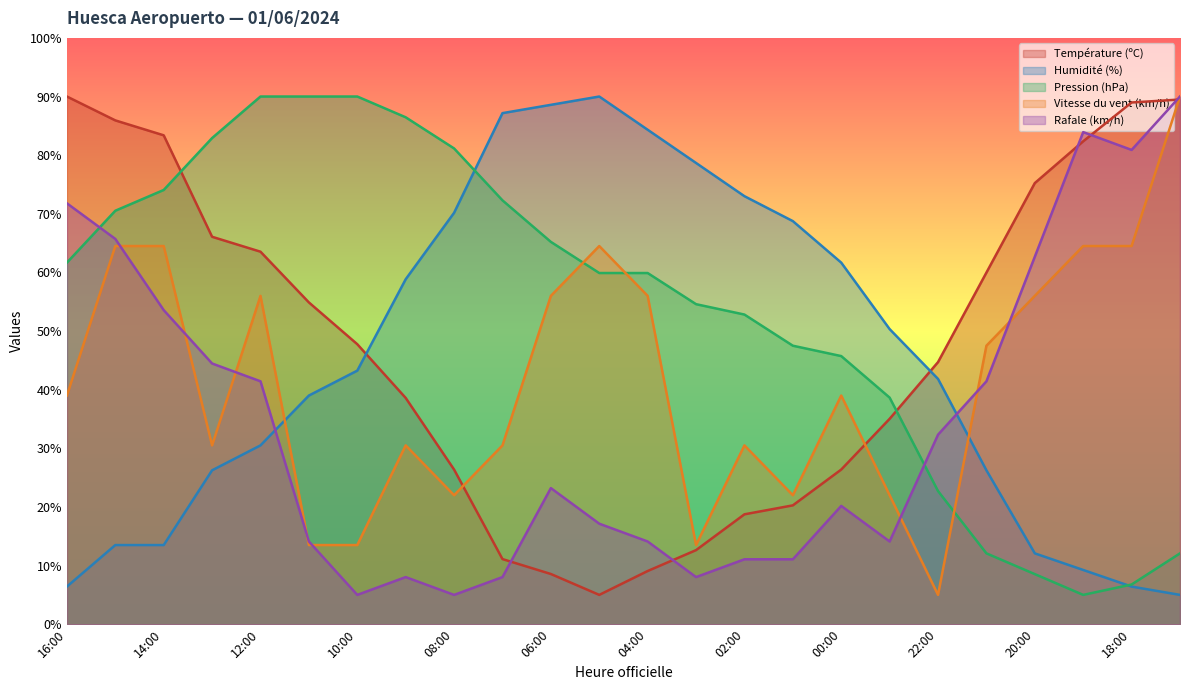

What position from the left is 22:00?

19